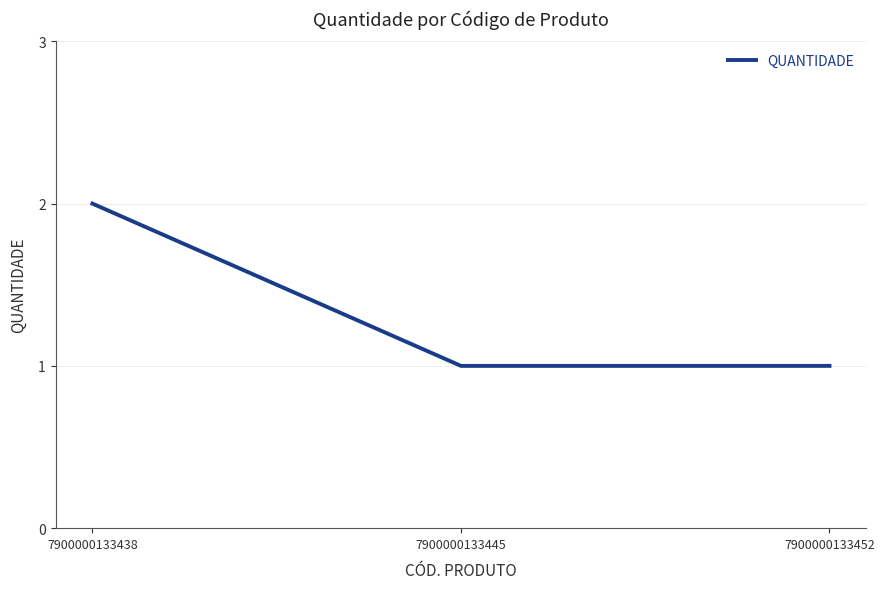

Is it true that the value at 7900000133445 is 1?

True